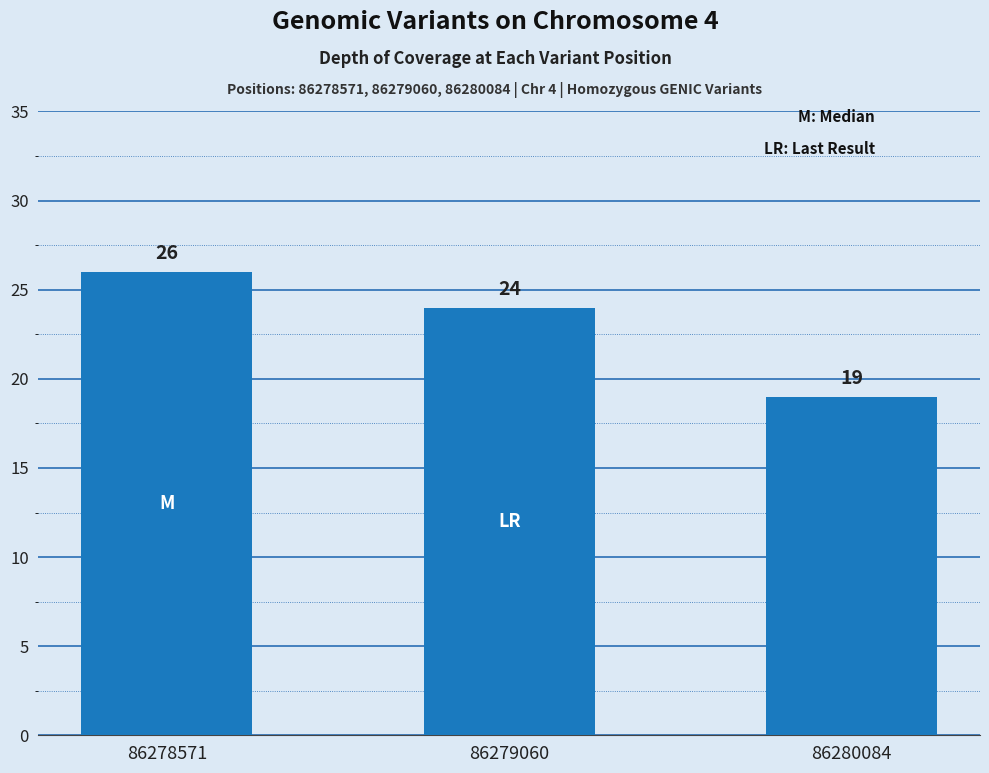

Reading left to right, list all the values displayed in this chart.

86278571=26	86279060=24	86280084=19